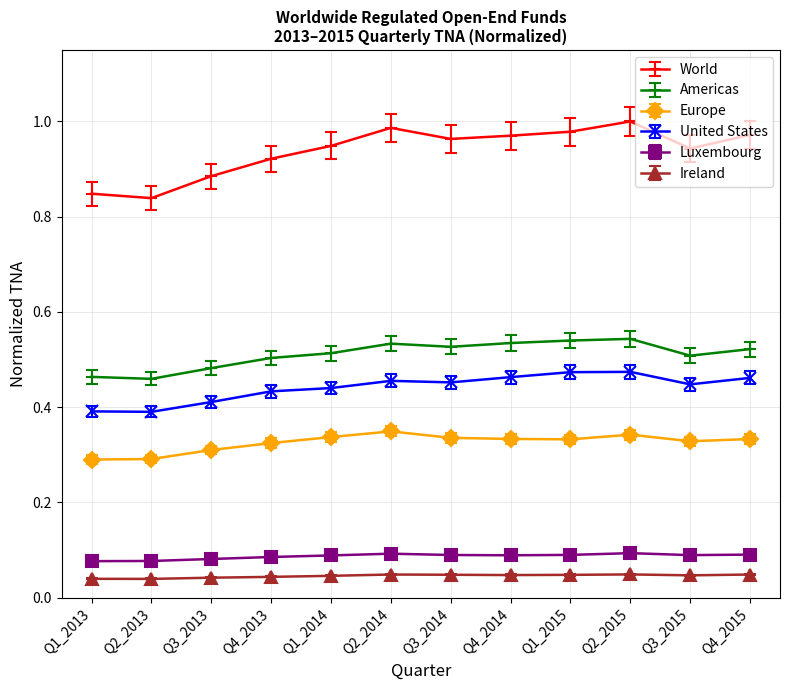

What is the label of the 8th point from the right?

Q1_2014